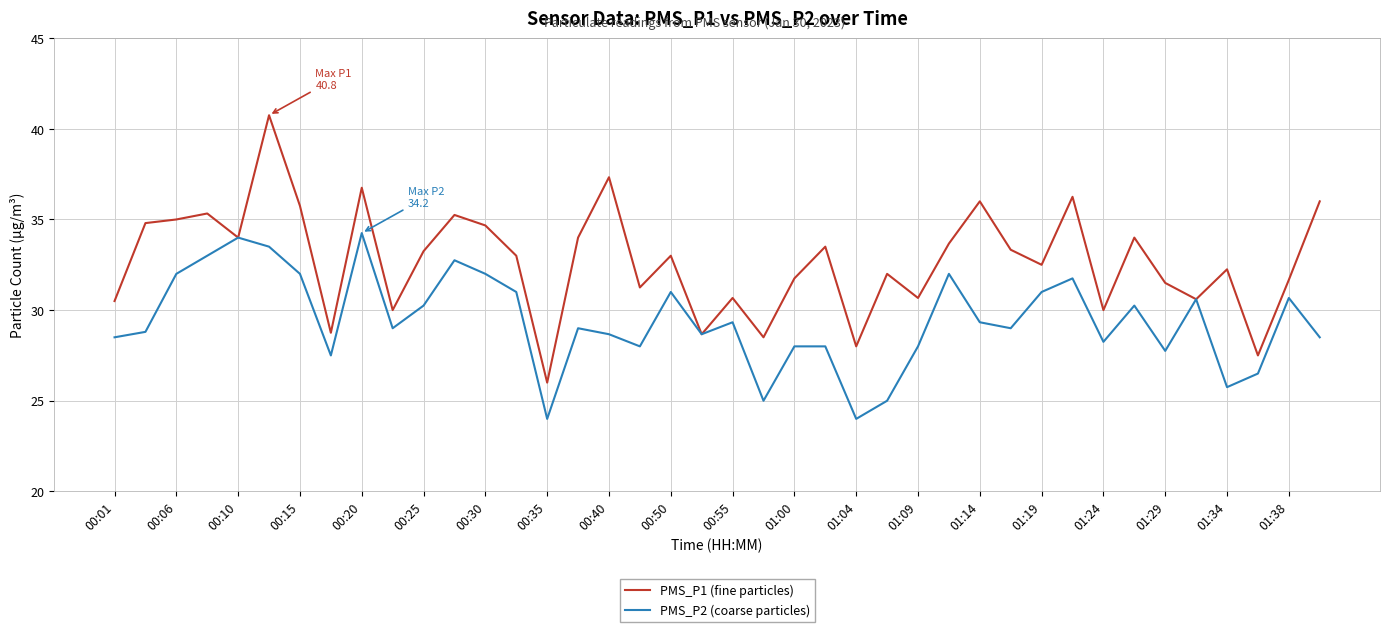

Which series has the largest range (max minus min)?

PMS_P1 (fine particles)